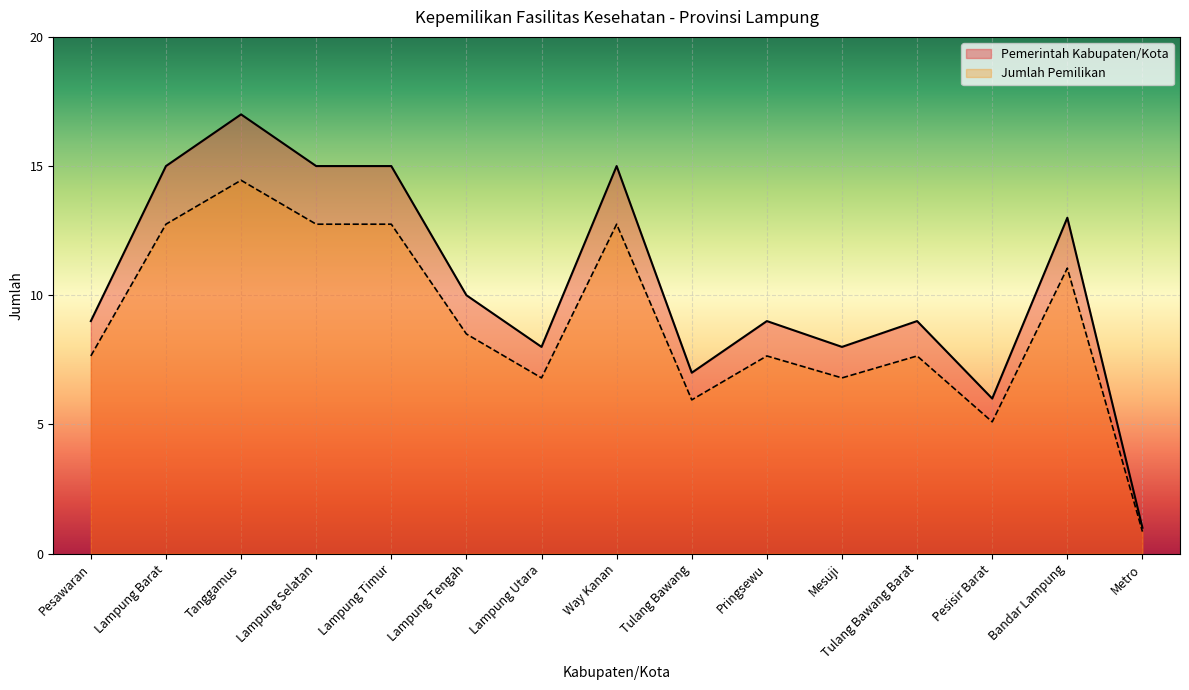

What is the value of the Jumlah Pemilikan point at the 4th from the left?

12.8